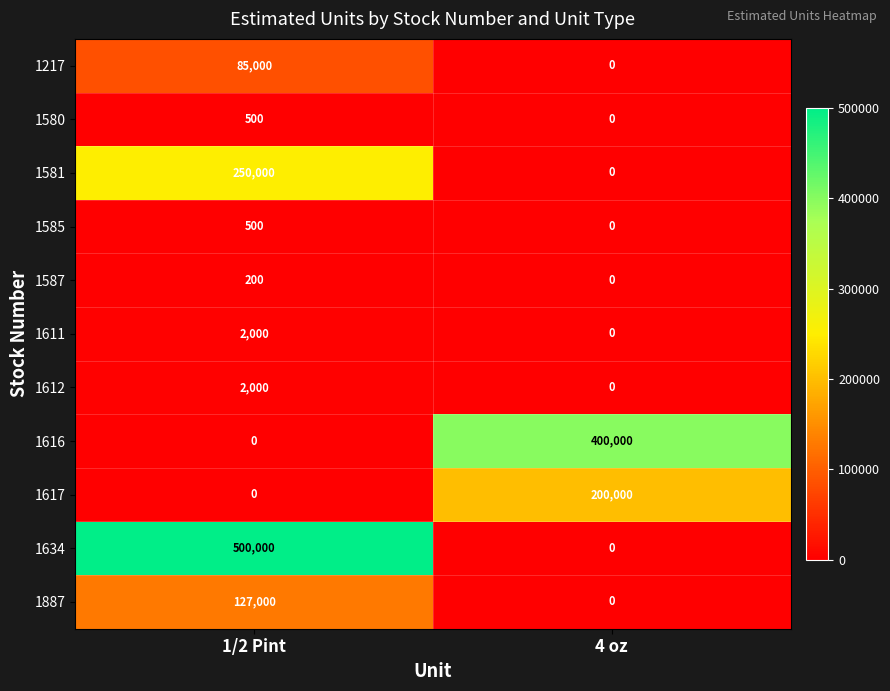

The 1612 series shows 987 at 4 oz. True or false?

False